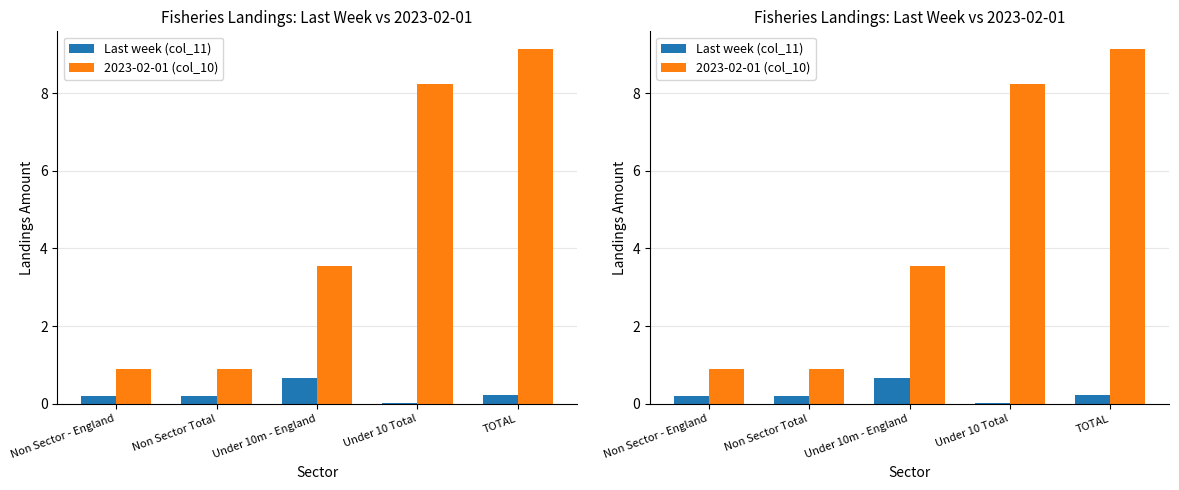

At which category is the sum across all series the highest?

TOTAL